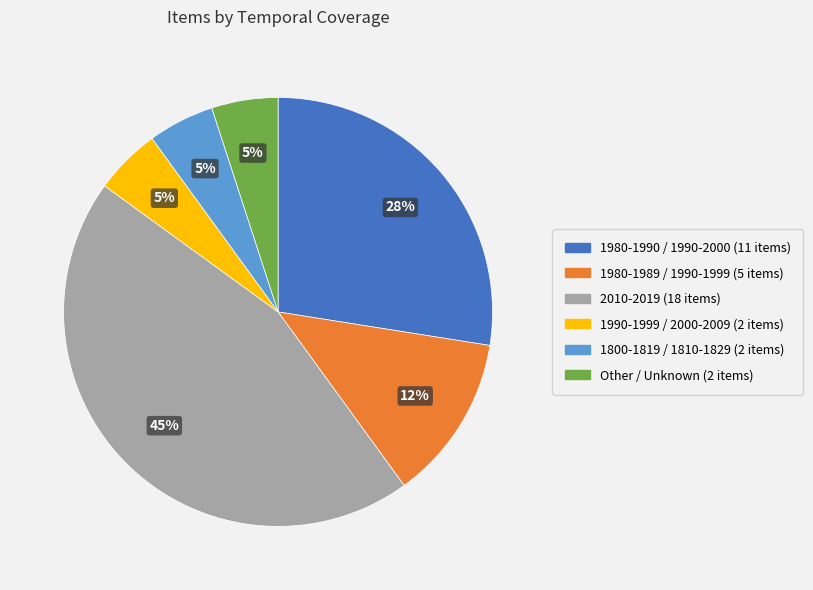

To the nearest percent, what is the average slice percentage?

17%